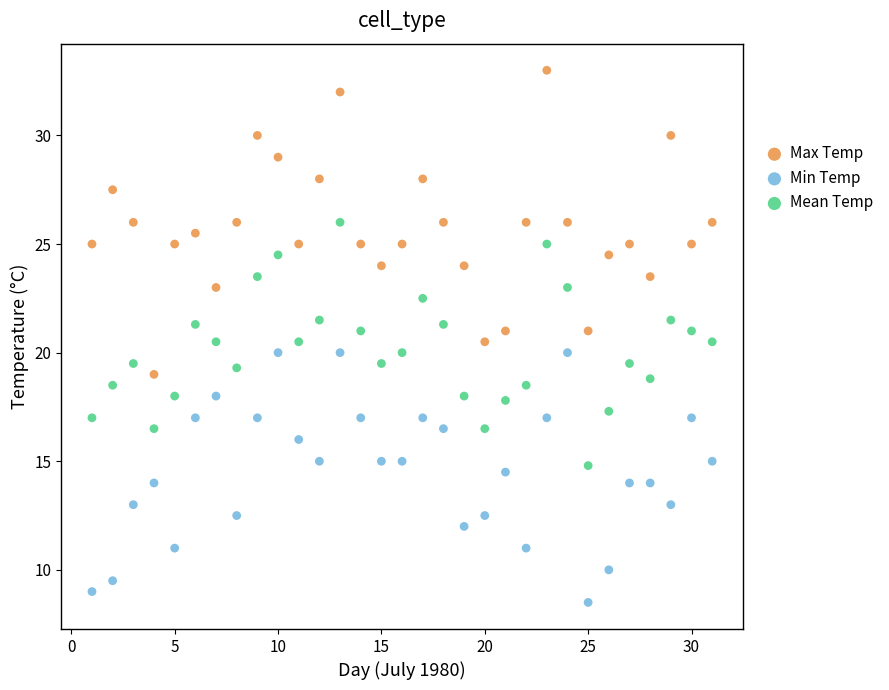

Which series has the largest Y range (max minus min)?

Max Temp